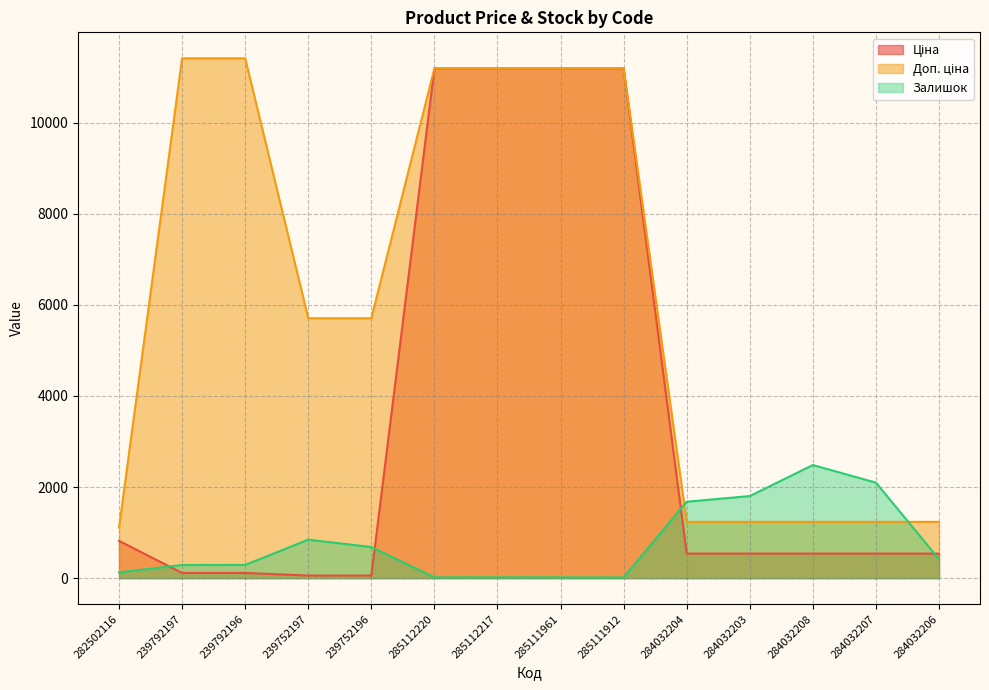

What is the greatest value displayed?

11410.0